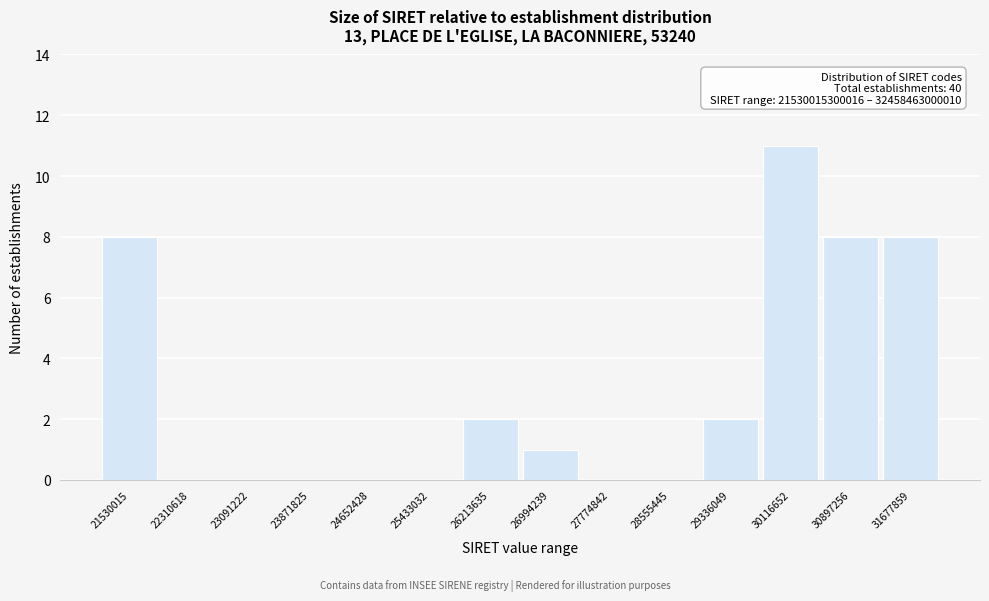

Reading right to left, transcribe all the data shown in this chart.

31677859=8	30897256=8	30116652=11	29336049=2	28555445=0	27774842=0	26994239=1	26213635=2	25433032=0	24652428=0	23871825=0	23091222=0	22310618=0	21530015=8